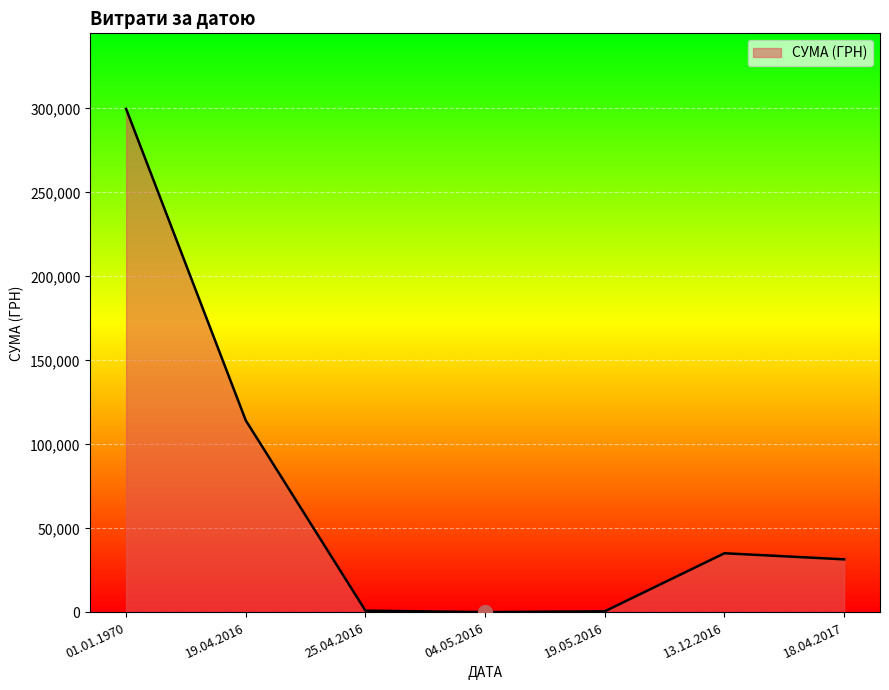

Which label corresponds to the largest value in the chart?

01.01.1970